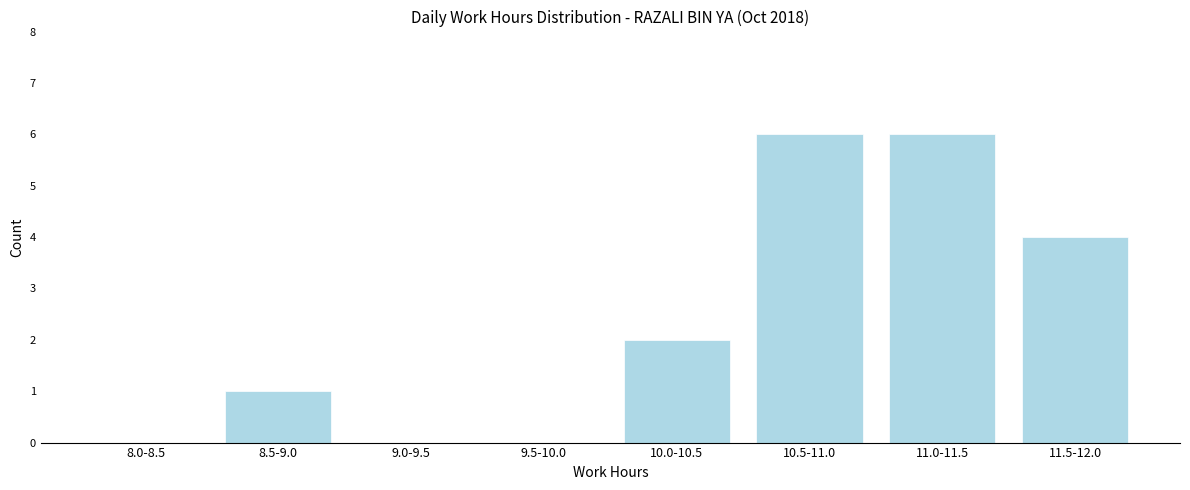

Reading left to right, transcribe all the data shown in this chart.

8.0-8.5=0	8.5-9.0=1	9.0-9.5=0	9.5-10.0=0	10.0-10.5=2	10.5-11.0=6	11.0-11.5=6	11.5-12.0=4